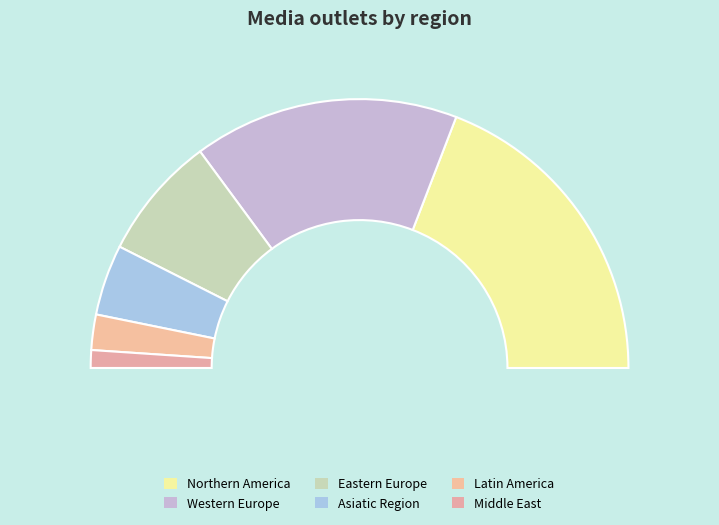

True or false: Middle East accounts for 2% of the total.

True